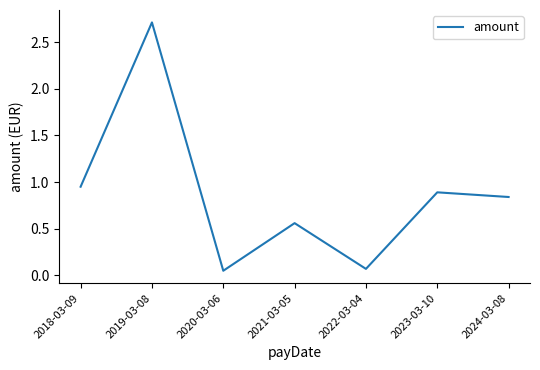

At which category does the chart reach its peak across all series?

2019-03-08